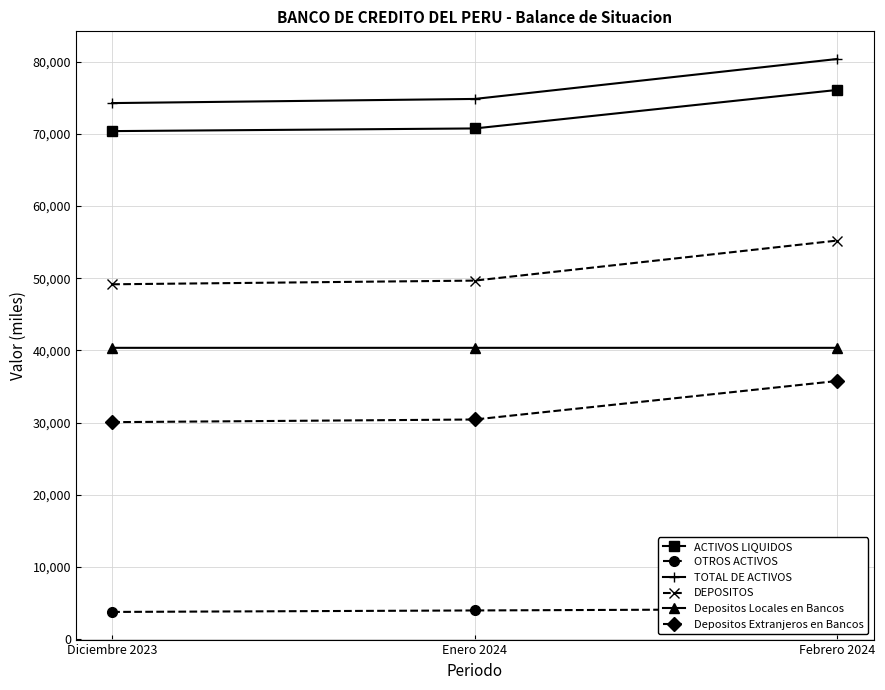

Rank the categories by OTROS ACTIVOS value from highest to lowest.

Febrero 2024, Enero 2024, Diciembre 2023